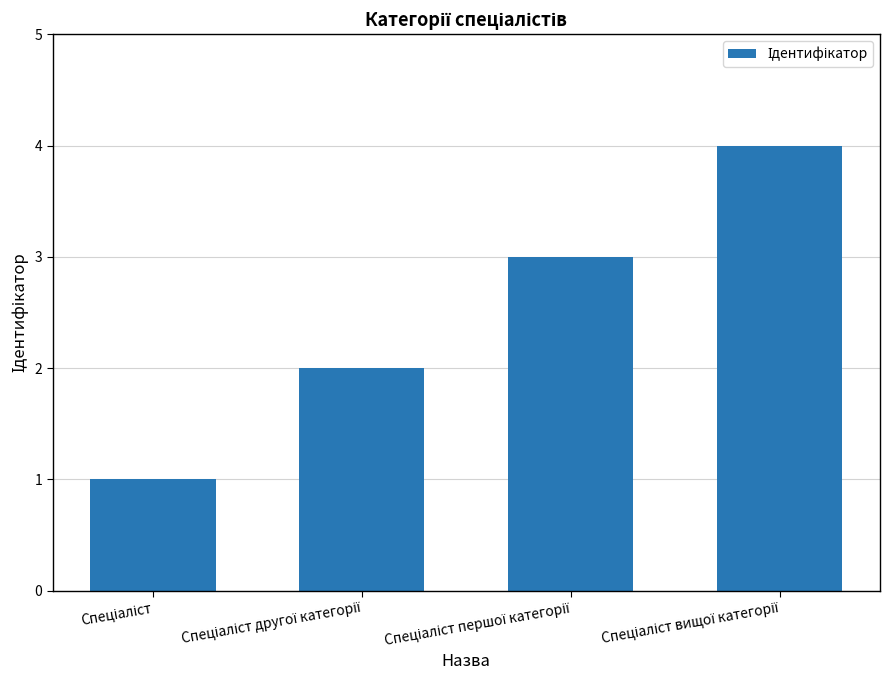

How many values are below 3?

2